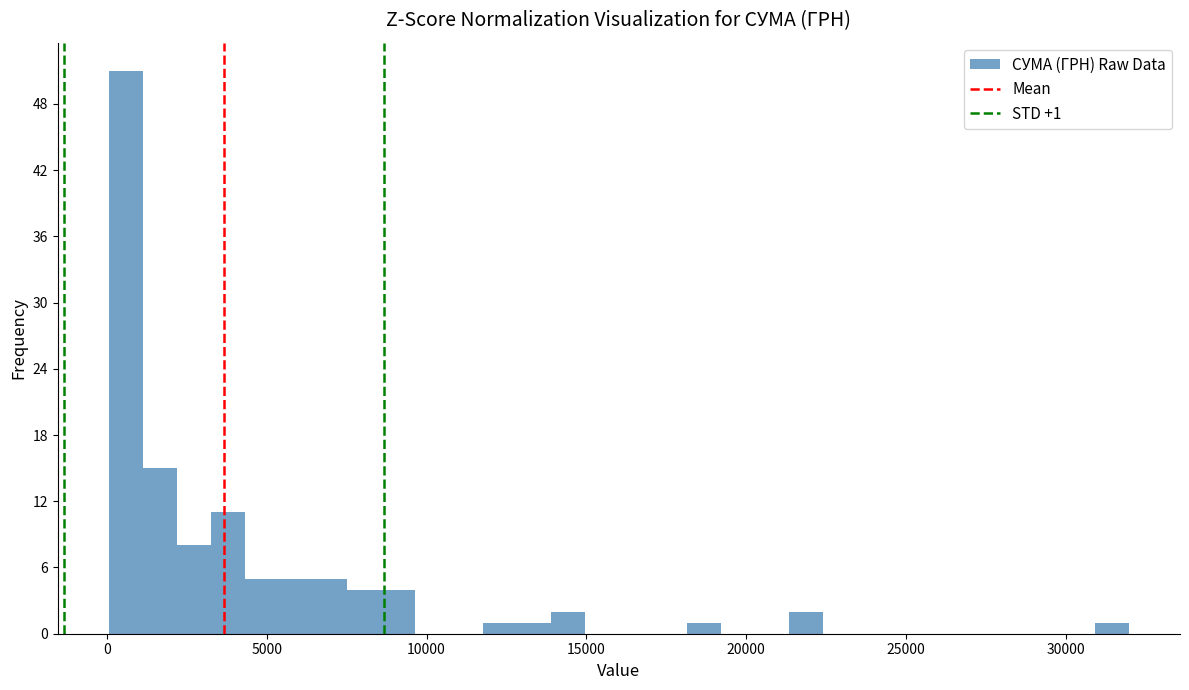

Around what value on the x-axis is the tallest bar? Give the approximate position of its centre, as read against the axis.

500